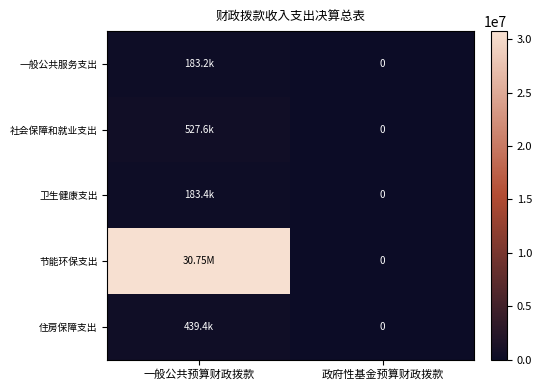

What is the maximum value for 卫生健康支出?

183417.7